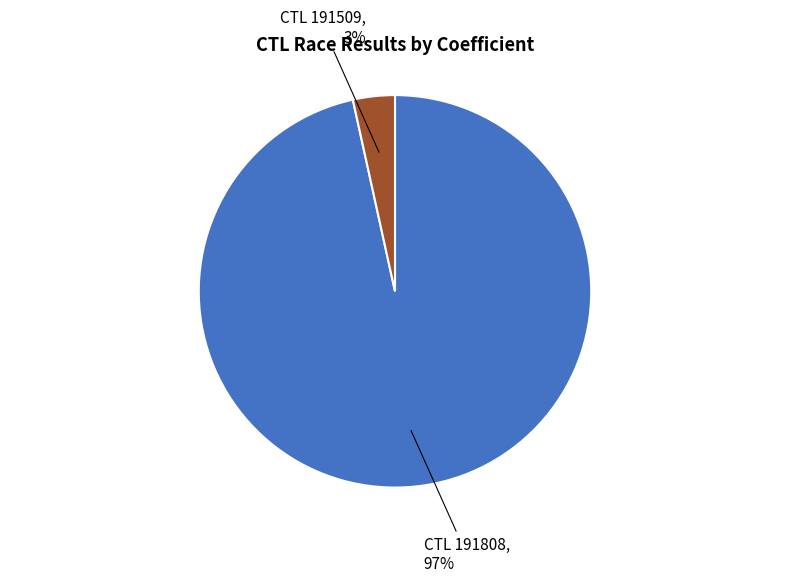

Count the number of slices in the pie.

2